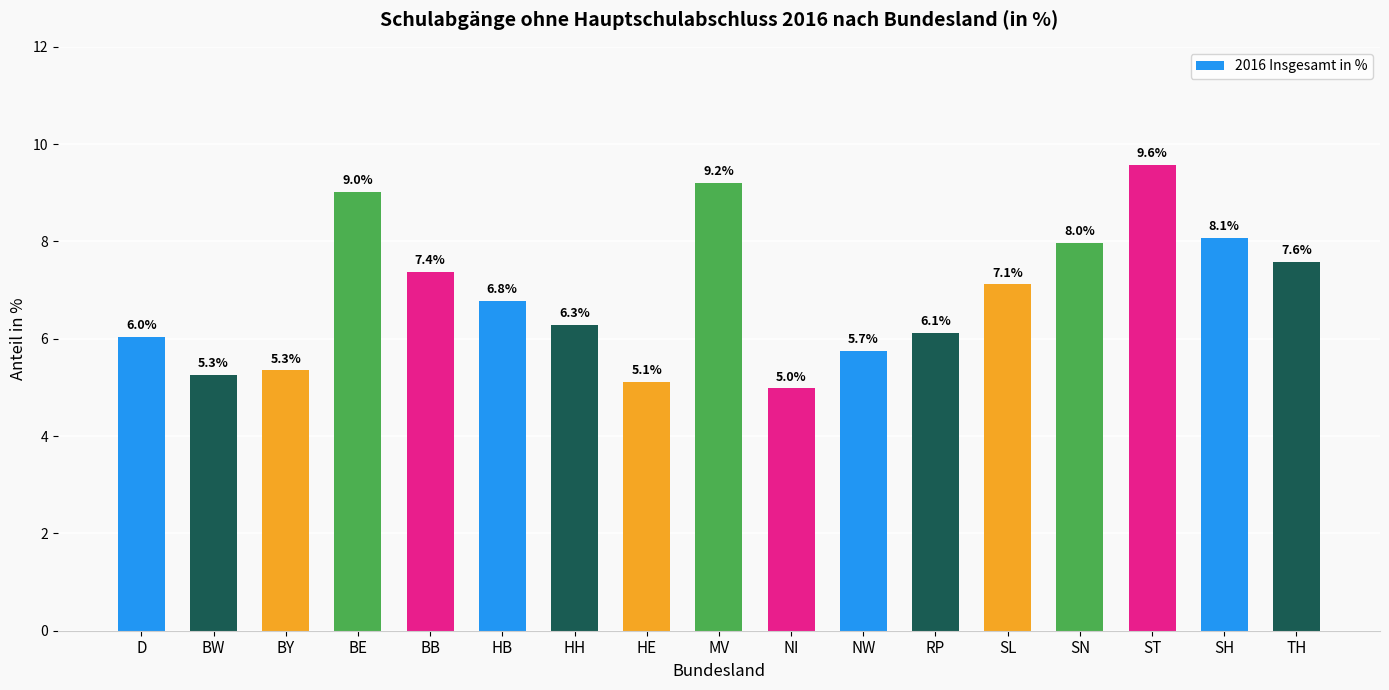

What is the value of the 4th bar from the left?

9.0